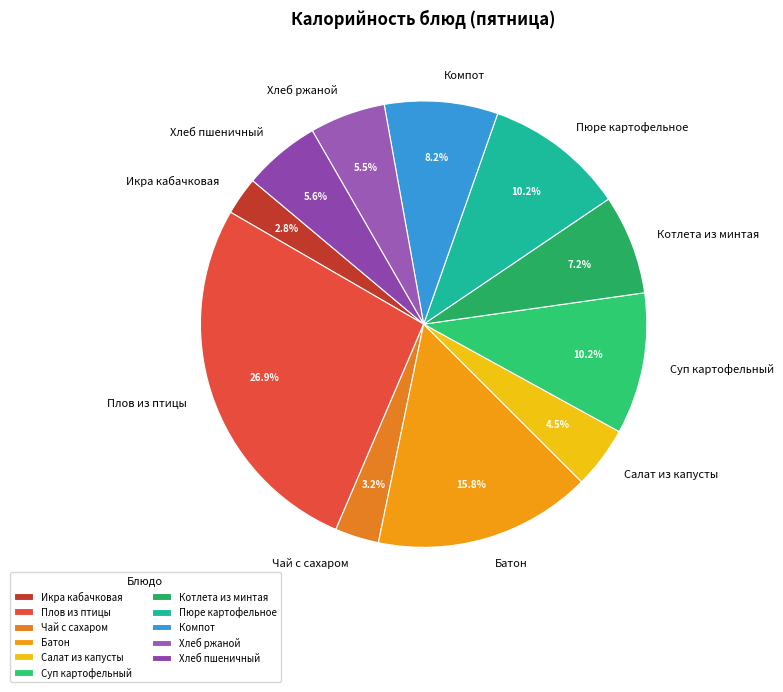

To the nearest percent, what is the difference between the largest and smallest slice percentages?

24%